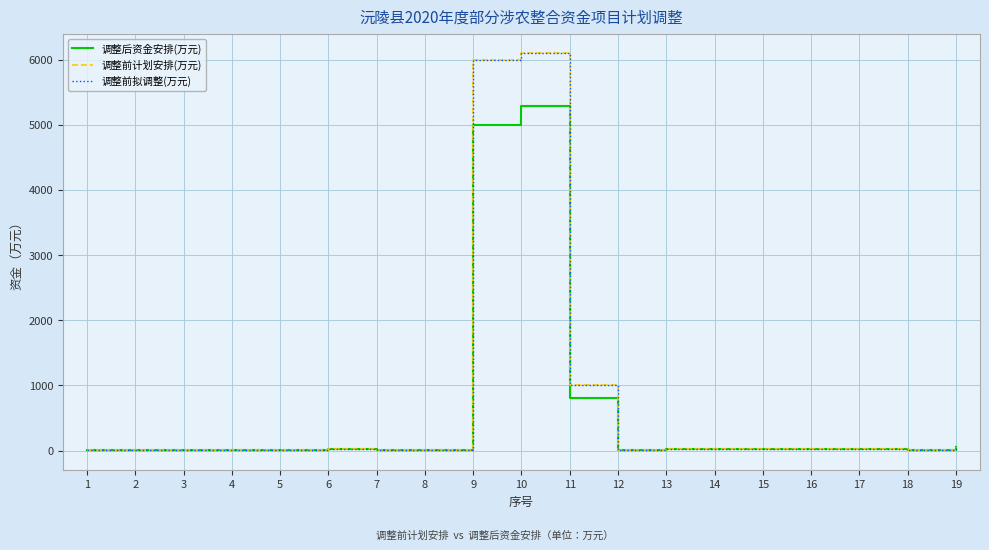

Is the value of 调整前拟调整(万元) at 13 greater than the value of 调整前计划安排(万元) at 12?

Yes